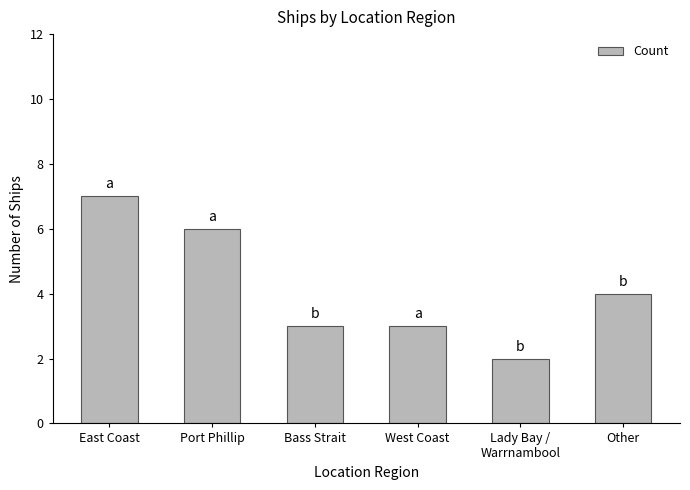

The value at Port Phillip is 4. True or false?

False